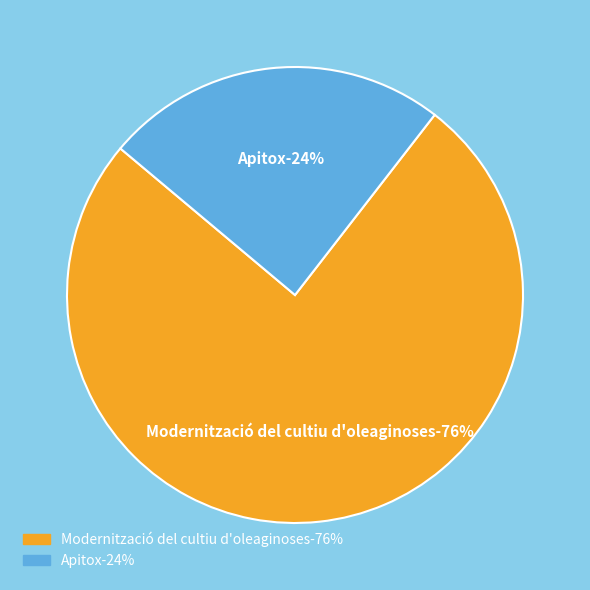

True or false: Apitox accounts for 37% of the total.

False